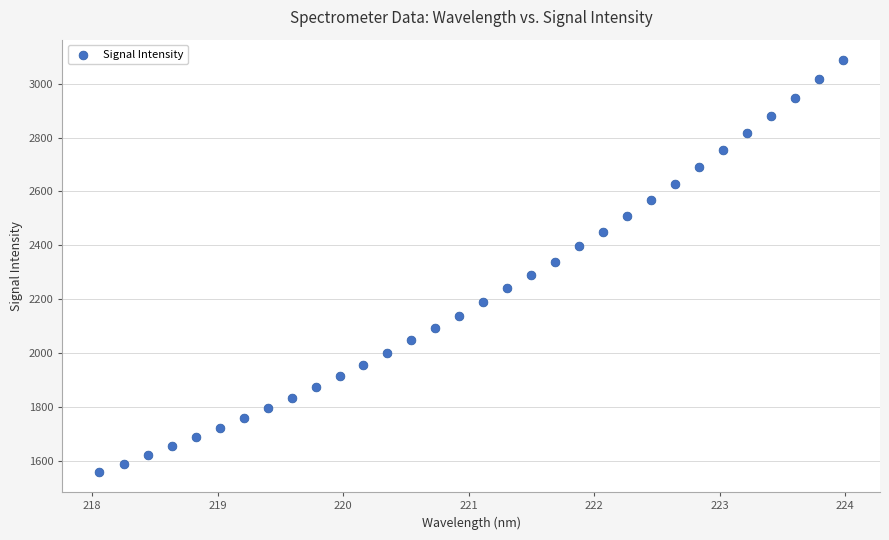

What is the range of X values (max minus min)?

5.9